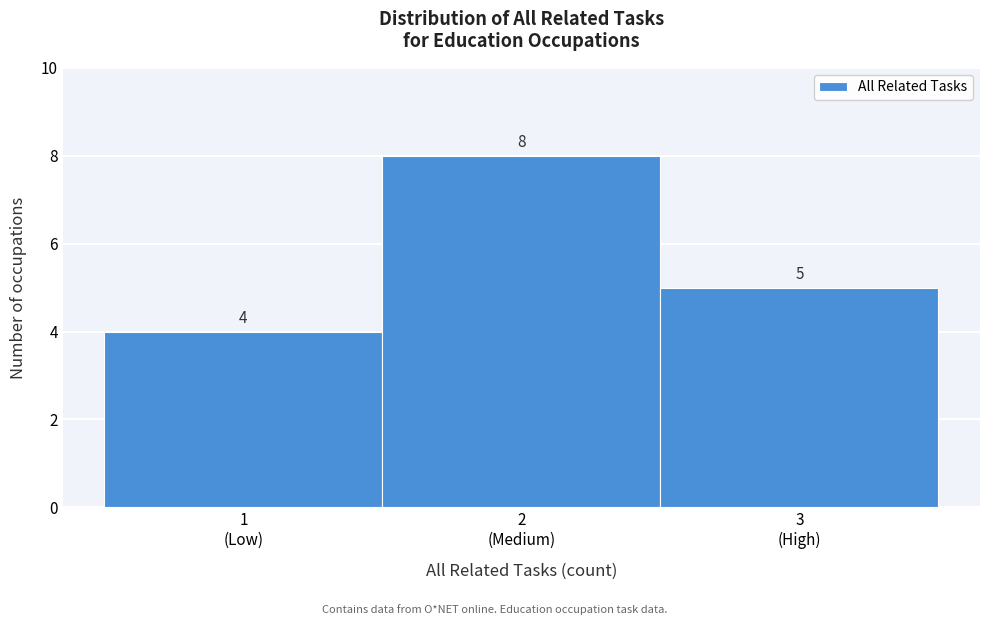

Reading left to right, what are all the values shown in this chart?

4	8	5